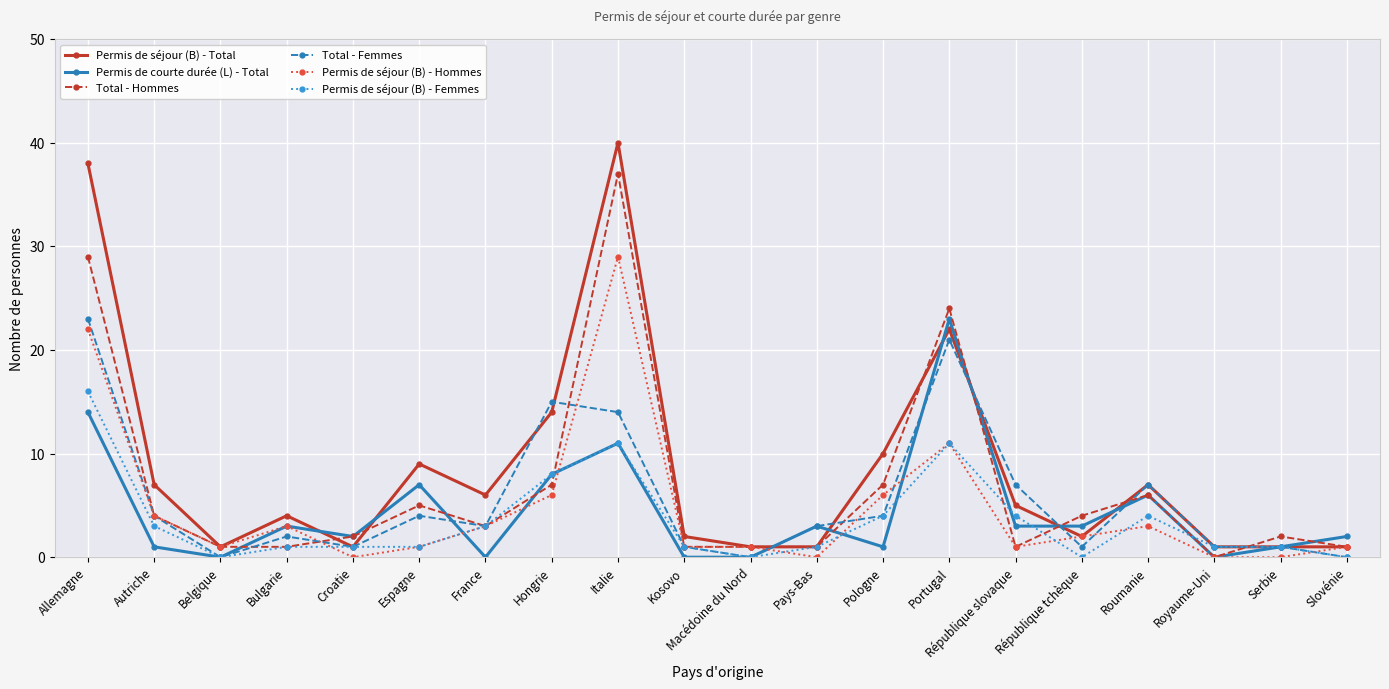

True or false: Permis de courte durée (L) - Total has more than 1 points higher than both neighbors.

True